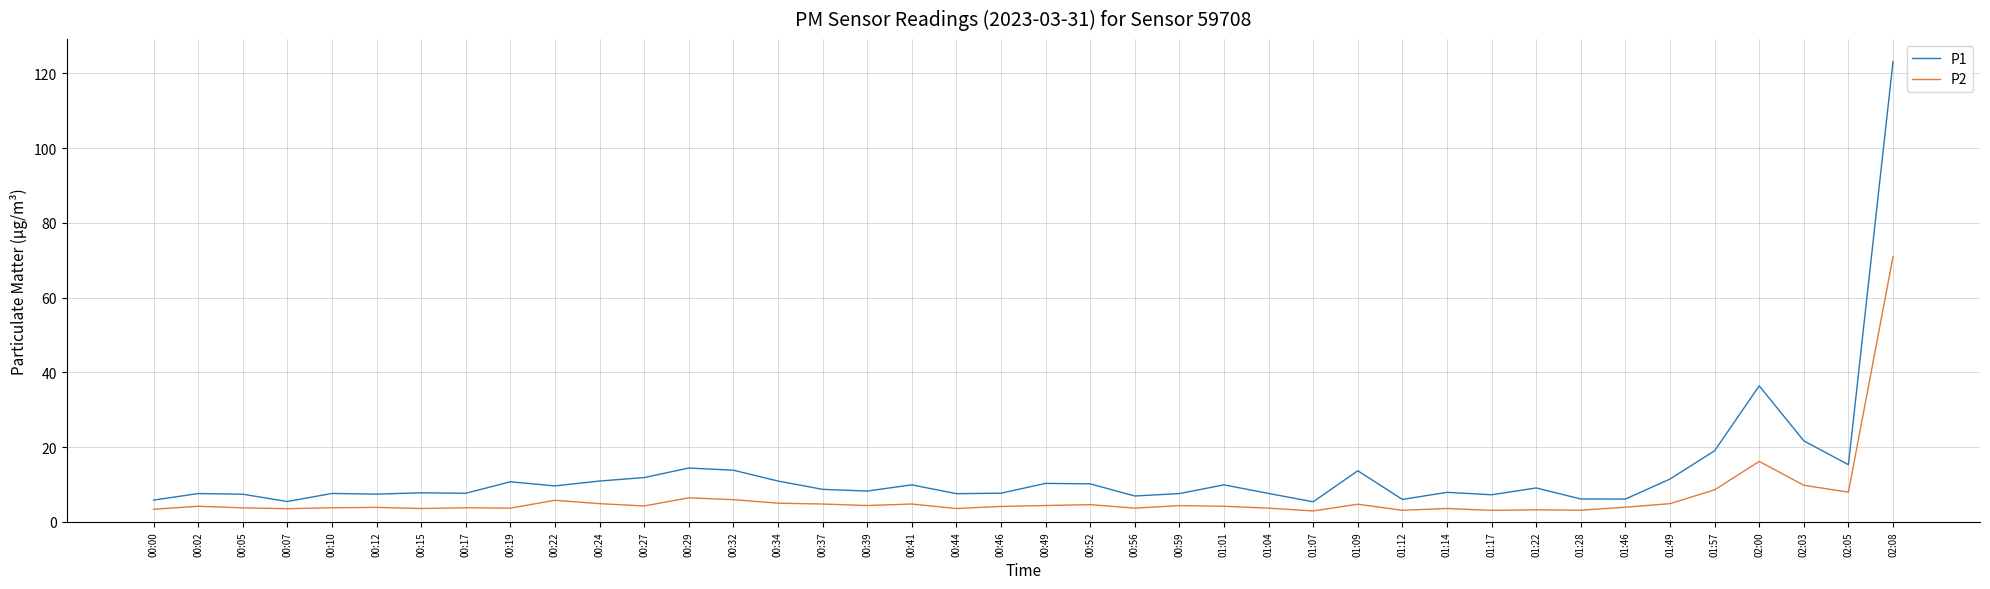

Does the chart display data point markers on the line(s)?

No